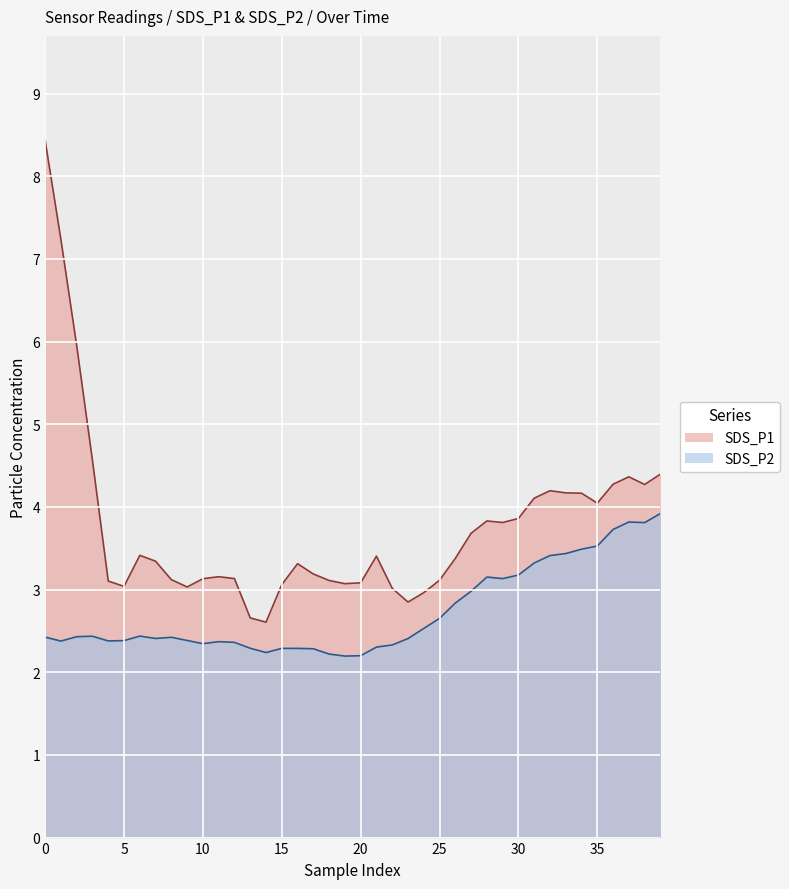

What is the highest value of the SDS_P1 series?

8.4